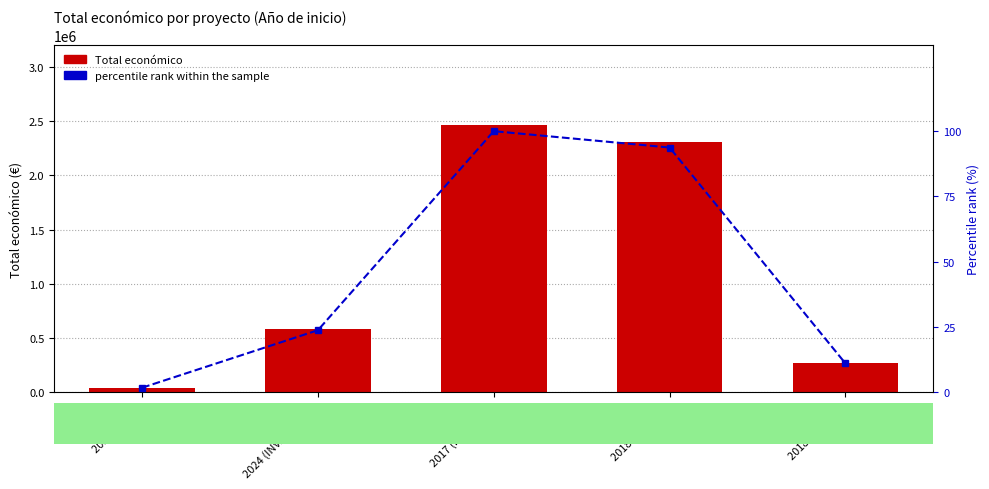

What are all the series names shown in the legend?

Total económico, percentile rank within the sample